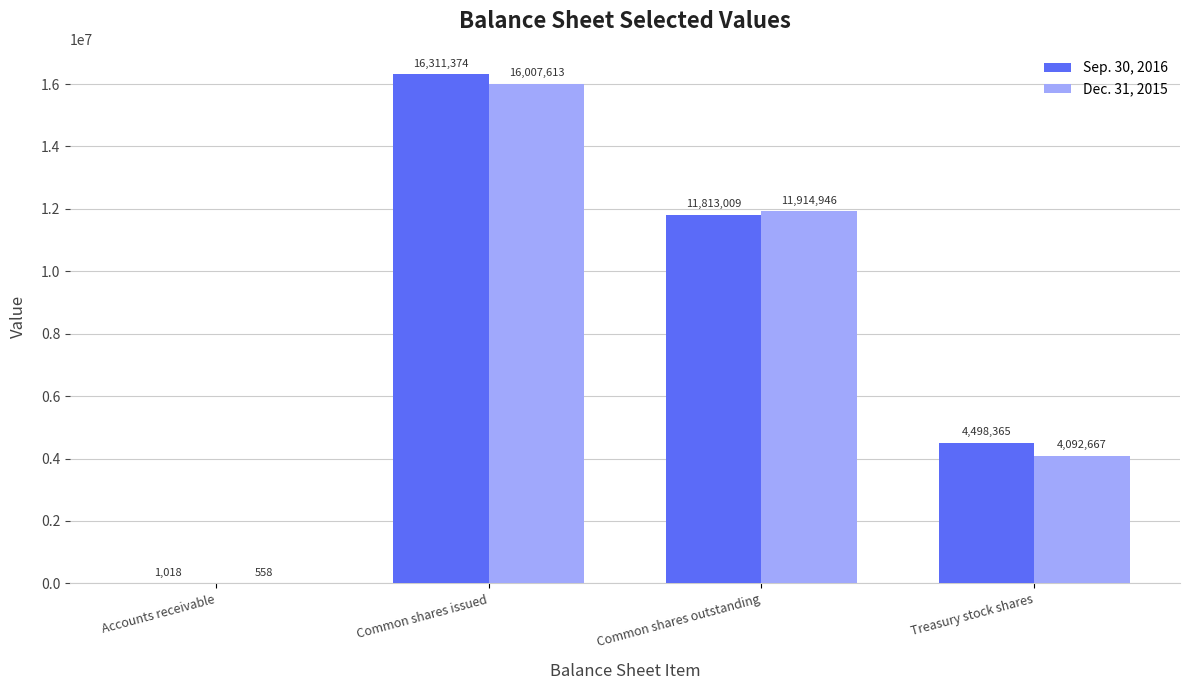

True or false: Dec. 31, 2015 has a value of 5499804 at Common shares outstanding.

False